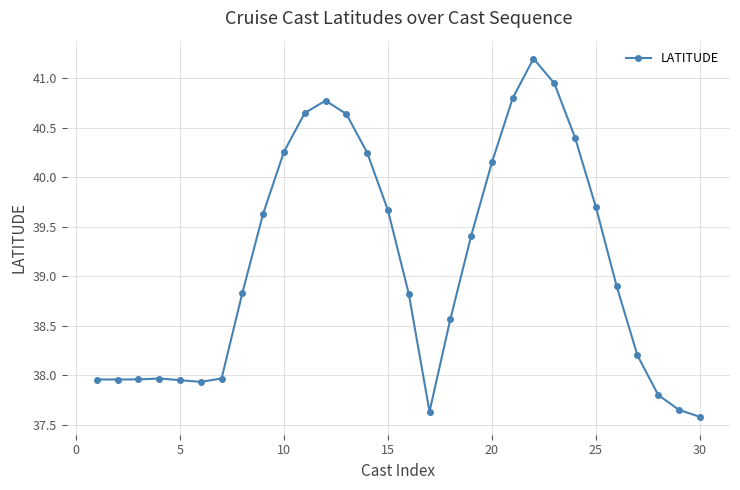

What is the greatest value displayed?

41.2